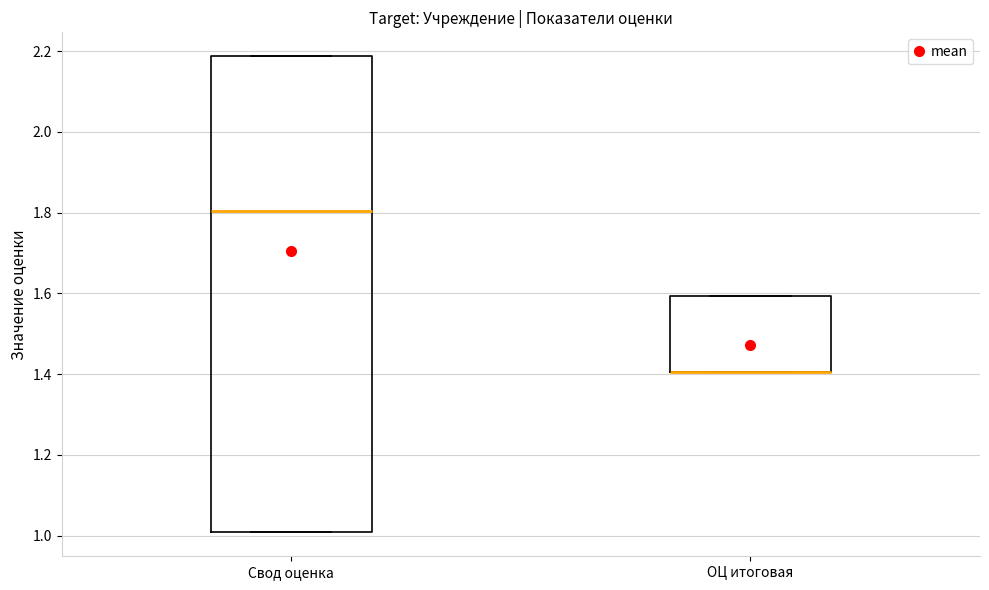

Reading left to right, transcribe this box plot: for each box, give where its median line is, the range the box spans, and where its two whiskers end, as read against the y-axis. The values are not printed on the chart, so give them approximately, as read against the axis.

Свод оценка: median 1.80, box 1.00 to 2.18, whiskers 1.00 to 2.18
ОЦ итоговая: median 1.40 (drawn on the box's lower edge), box 1.40 to 1.60, whiskers 1.40 to 1.60